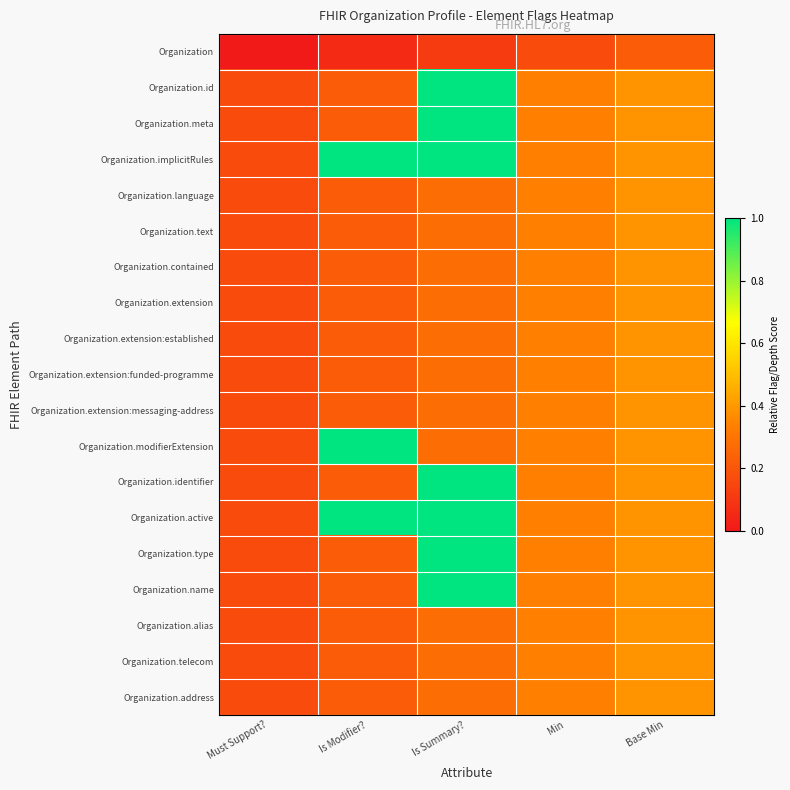

Reading left to right, extract all data points from this chart.

Organization: Must Support?=0.0	Is Modifier?=0.1	Is Summary?=0.1	Min=0.2	Base Min=0.2
Organization.id: Must Support?=0.2	Is Modifier?=0.2	Is Summary?=1.0	Min=0.3	Base Min=0.4
Organization.meta: Must Support?=0.2	Is Modifier?=0.2	Is Summary?=1.0	Min=0.3	Base Min=0.4
Organization.implicitRules: Must Support?=0.2	Is Modifier?=1.0	Is Summary?=1.0	Min=0.3	Base Min=0.4
Organization.language: Must Support?=0.2	Is Modifier?=0.2	Is Summary?=0.3	Min=0.3	Base Min=0.4
Organization.text: Must Support?=0.2	Is Modifier?=0.2	Is Summary?=0.3	Min=0.3	Base Min=0.4
Organization.contained: Must Support?=0.2	Is Modifier?=0.2	Is Summary?=0.3	Min=0.3	Base Min=0.4
Organization.extension: Must Support?=0.2	Is Modifier?=0.2	Is Summary?=0.3	Min=0.3	Base Min=0.4
Organization.extension:established: Must Support?=0.2	Is Modifier?=0.2	Is Summary?=0.3	Min=0.3	Base Min=0.4
Organization.extension:funded-programme: Must Support?=0.2	Is Modifier?=0.2	Is Summary?=0.3	Min=0.3	Base Min=0.4
Organization.extension:messaging-address: Must Support?=0.2	Is Modifier?=0.2	Is Summary?=0.3	Min=0.3	Base Min=0.4
Organization.modifierExtension: Must Support?=0.2	Is Modifier?=1.0	Is Summary?=0.3	Min=0.3	Base Min=0.4
Organization.identifier: Must Support?=0.2	Is Modifier?=0.2	Is Summary?=1.0	Min=0.3	Base Min=0.4
Organization.active: Must Support?=0.2	Is Modifier?=1.0	Is Summary?=1.0	Min=0.3	Base Min=0.4
Organization.type: Must Support?=0.2	Is Modifier?=0.2	Is Summary?=1.0	Min=0.3	Base Min=0.4
Organization.name: Must Support?=0.2	Is Modifier?=0.2	Is Summary?=1.0	Min=0.3	Base Min=0.4
Organization.alias: Must Support?=0.2	Is Modifier?=0.2	Is Summary?=0.3	Min=0.3	Base Min=0.4
Organization.telecom: Must Support?=0.2	Is Modifier?=0.2	Is Summary?=0.3	Min=0.3	Base Min=0.4
Organization.address: Must Support?=0.2	Is Modifier?=0.2	Is Summary?=0.3	Min=0.3	Base Min=0.4